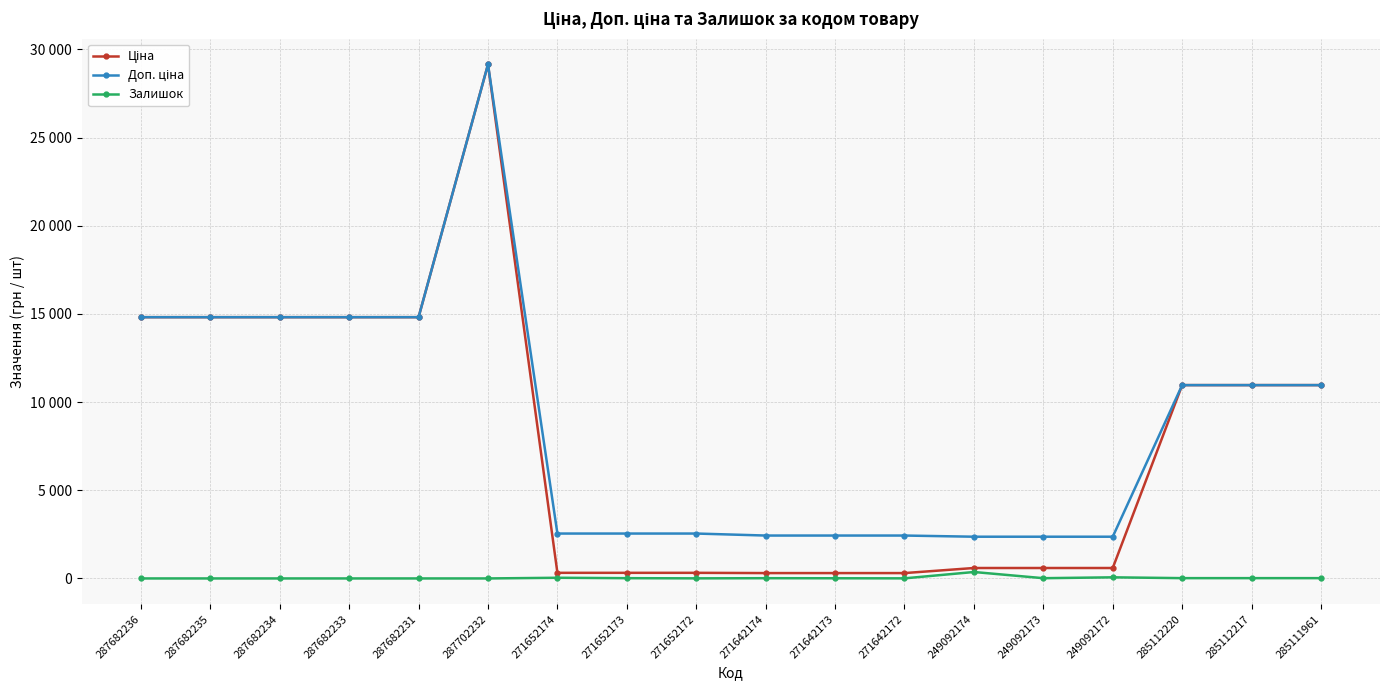

In Доп. ціна, how many points are higher than both neighbors (excluding endpoints)?

1